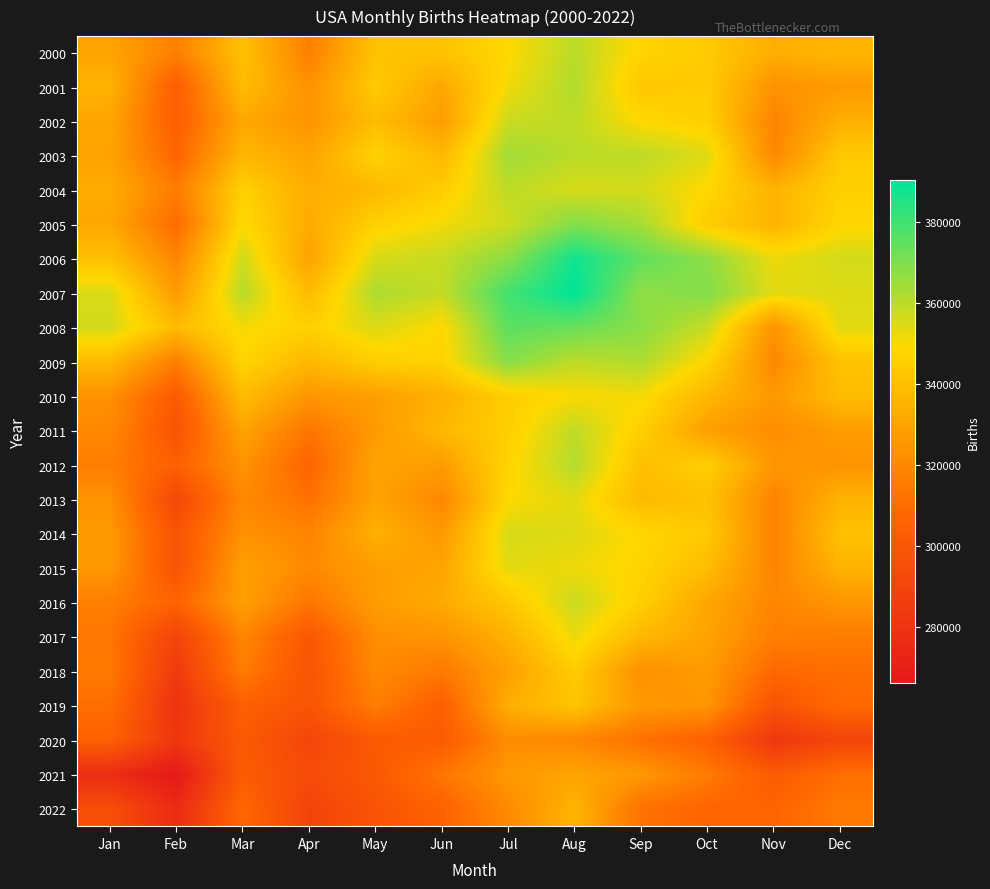

What is the smallest value displayed?

266355